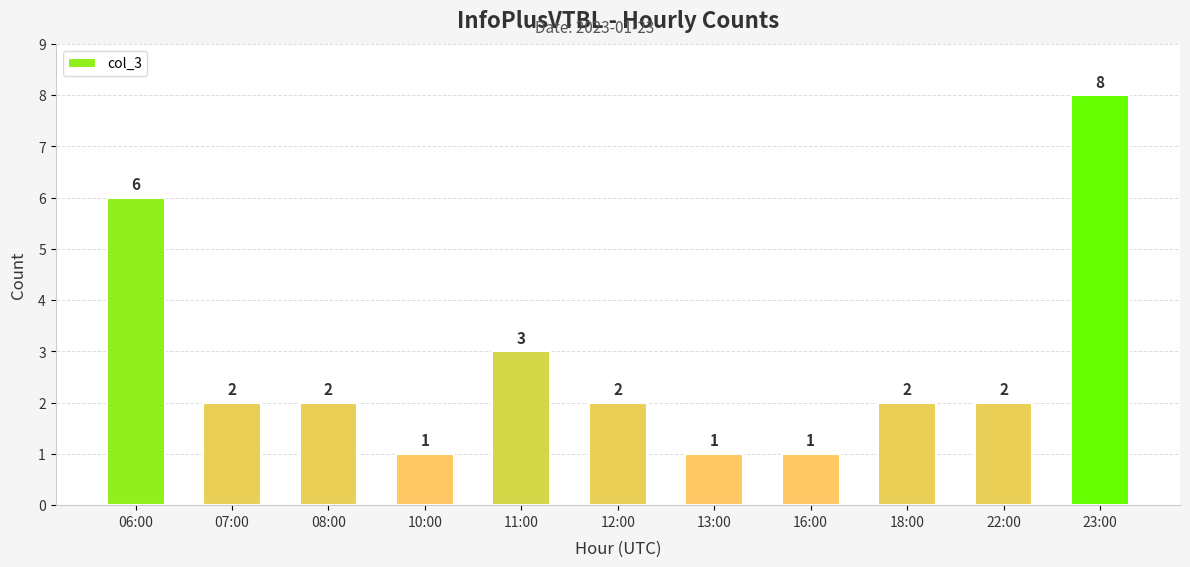

The value at 18:00 is 3. True or false?

False